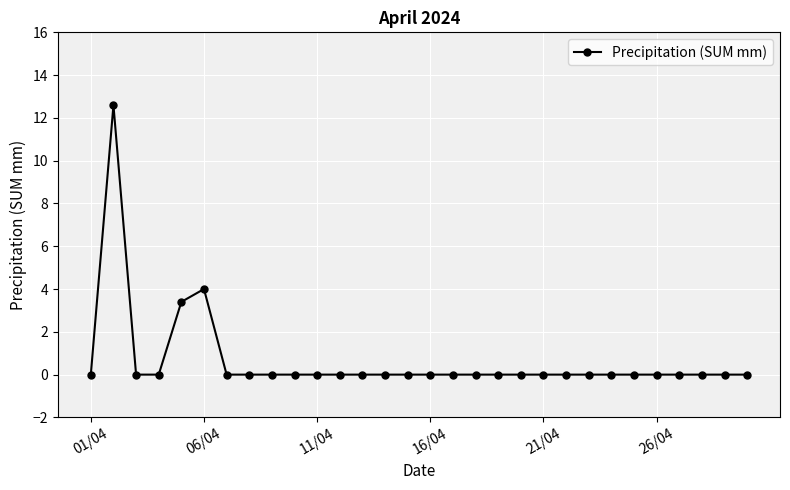

Reading left to right, what are all the values shown in this chart?

0.0	12.6	0.0	0.0	3.4	4.0	0.0	0.0	0.0	0.0	0.0	0.0	0.0	0.0	0.0	0.0	0.0	0.0	0.0	0.0	0.0	0.0	0.0	0.0	0.0	0.0	0.0	0.0	0.0	0.0